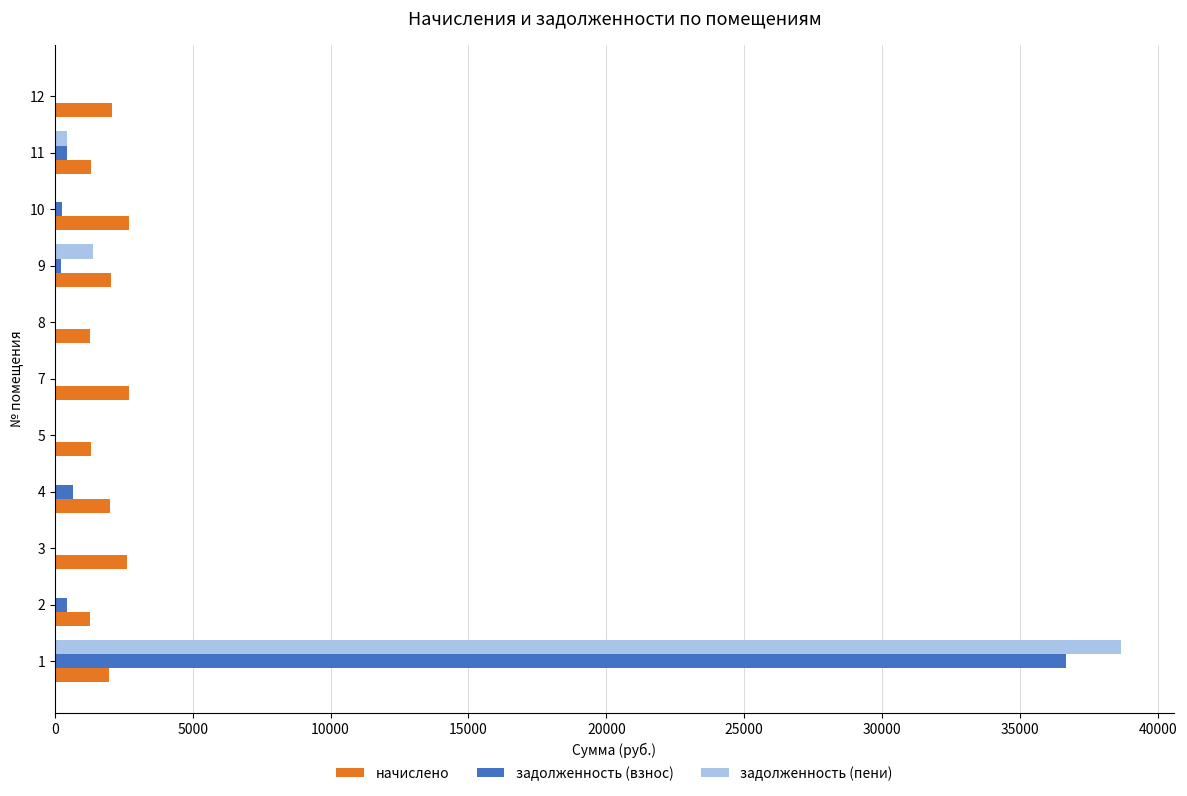

Which series changed the most between 1 and 8?

задолженность (пени)